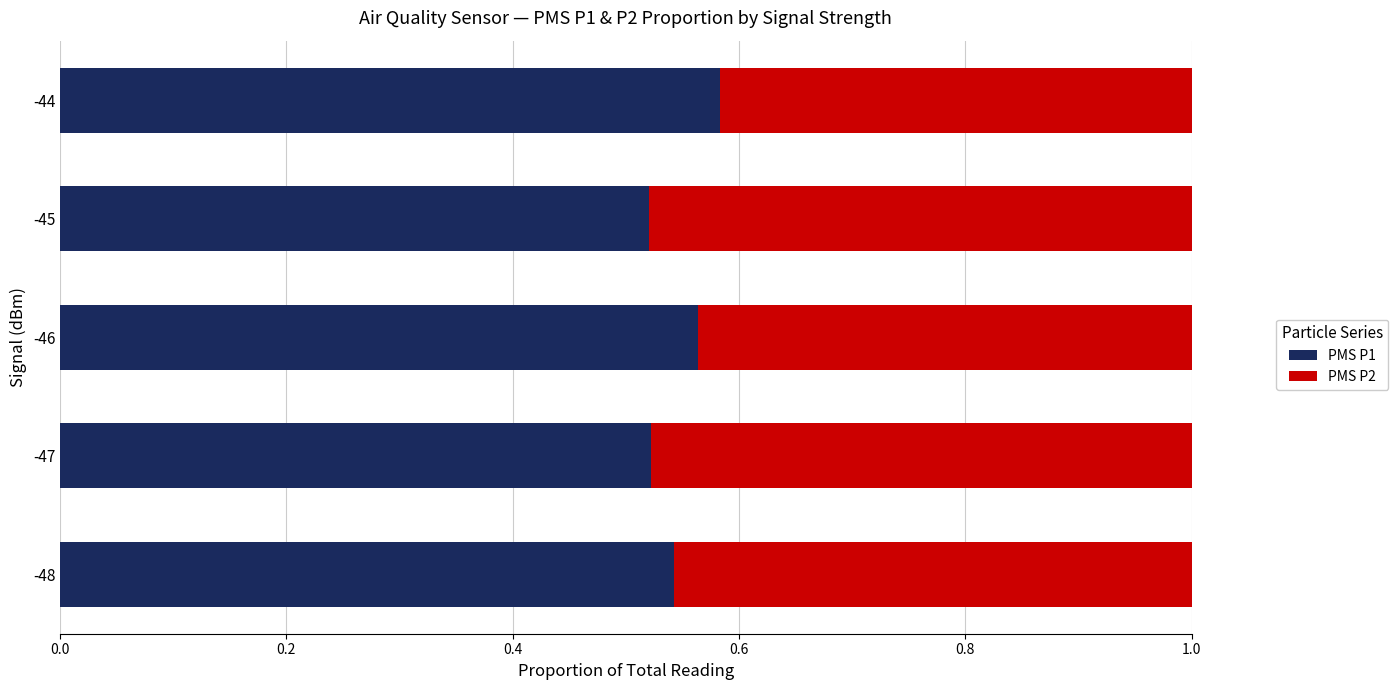

True or false: PMS P1 has a value of 0.9 at -45.

False